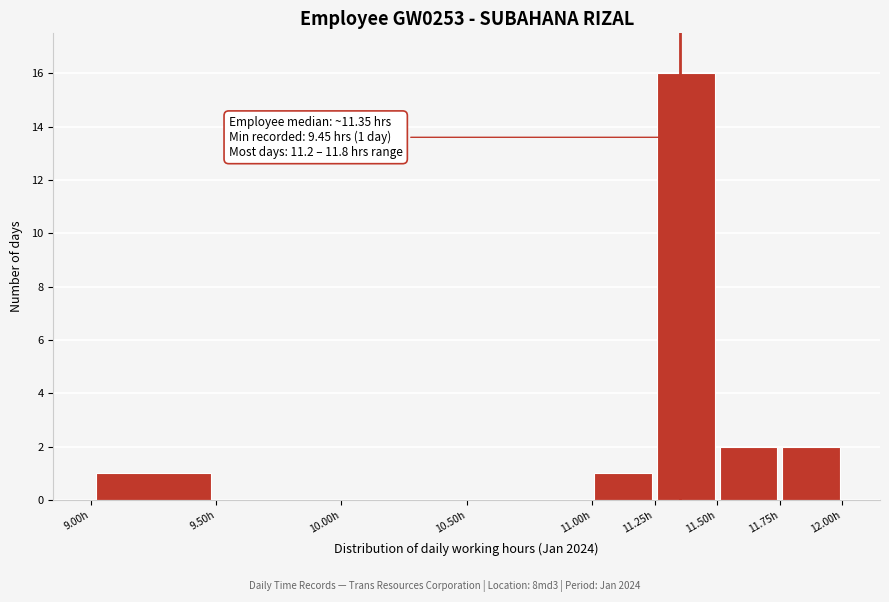

Over which range of the x-axis is the bar tallest?

11.25 to 11.50